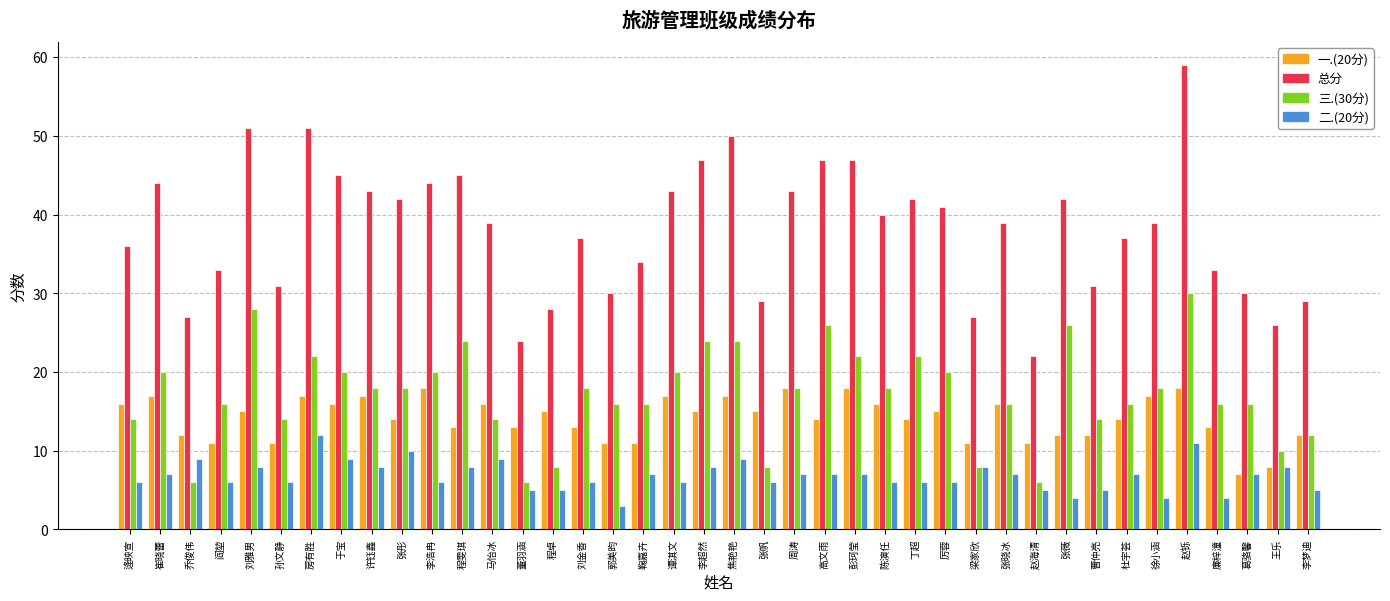

How many categories are shown in the chart?

40